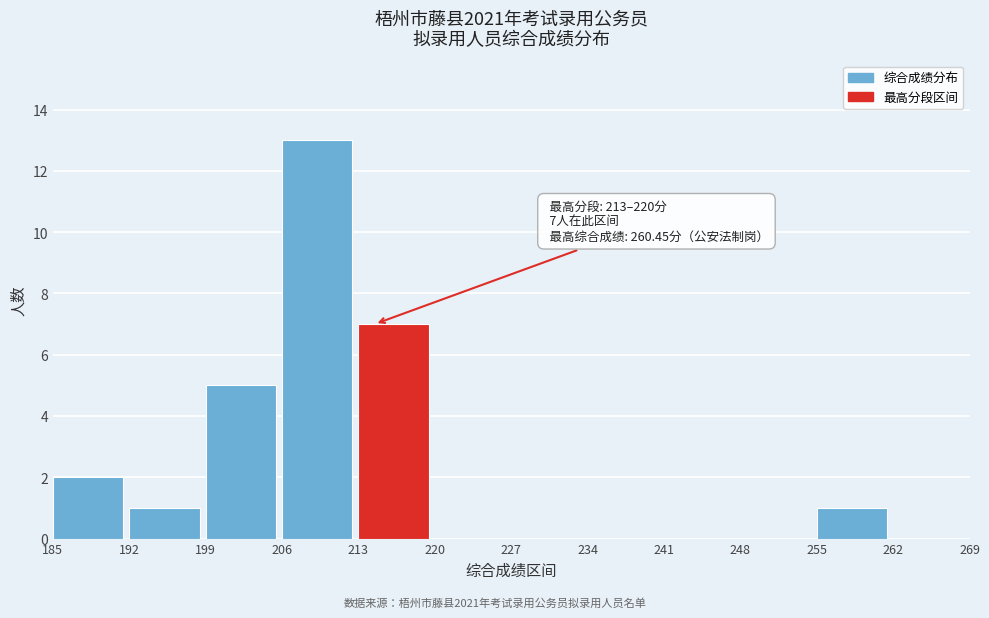

Which range on the x-axis has the tallest bar?

206 to 213